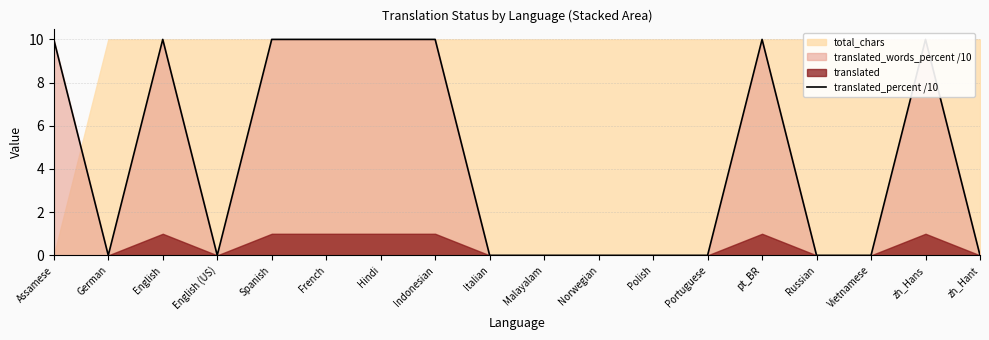

Reading left to right, what are all the values shown in this chart?

Assamese=10	German=0	English=10	English (US)=0	Spanish=10	French=10	Hindi=10	Indonesian=10	Italian=0	Malayalam=0	Norwegian=0	Polish=0	Portuguese=0	pt_BR=10	Russian=0	Vietnamese=0	zh_Hans=10	zh_Hant=0